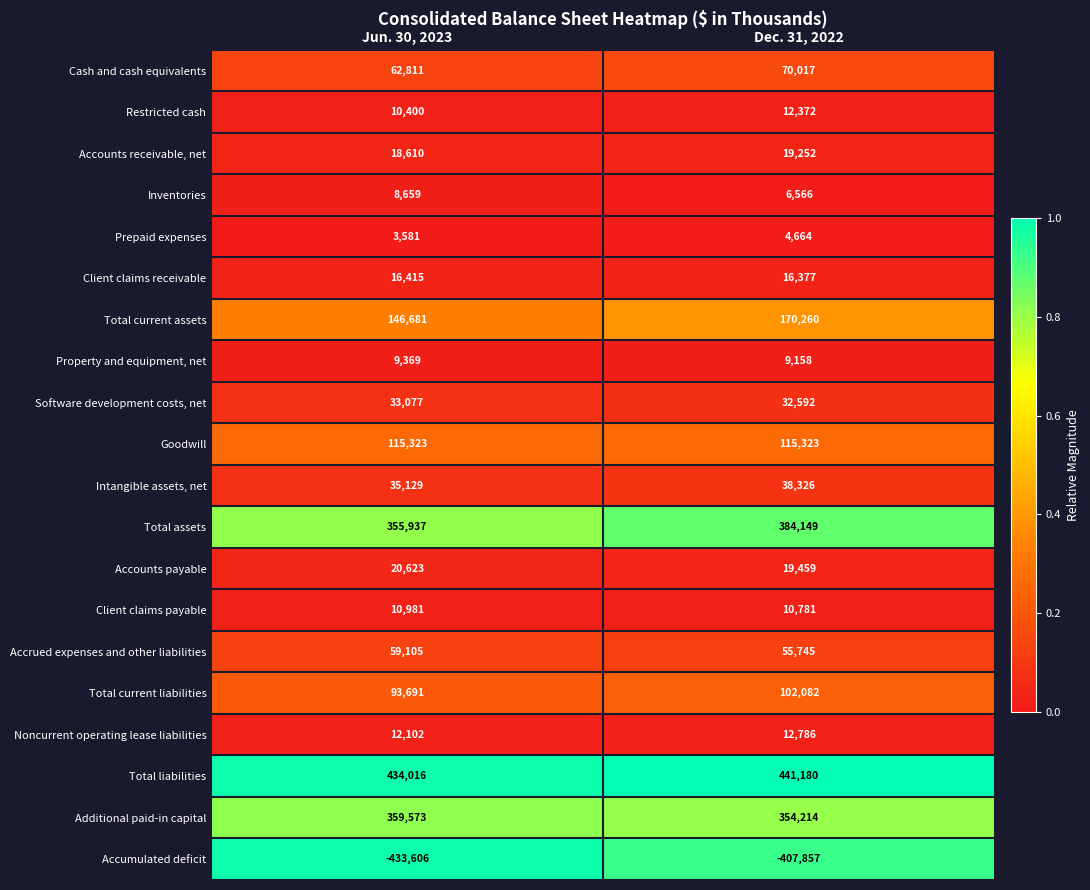

What is the highest value of the Goodwill series?

115323